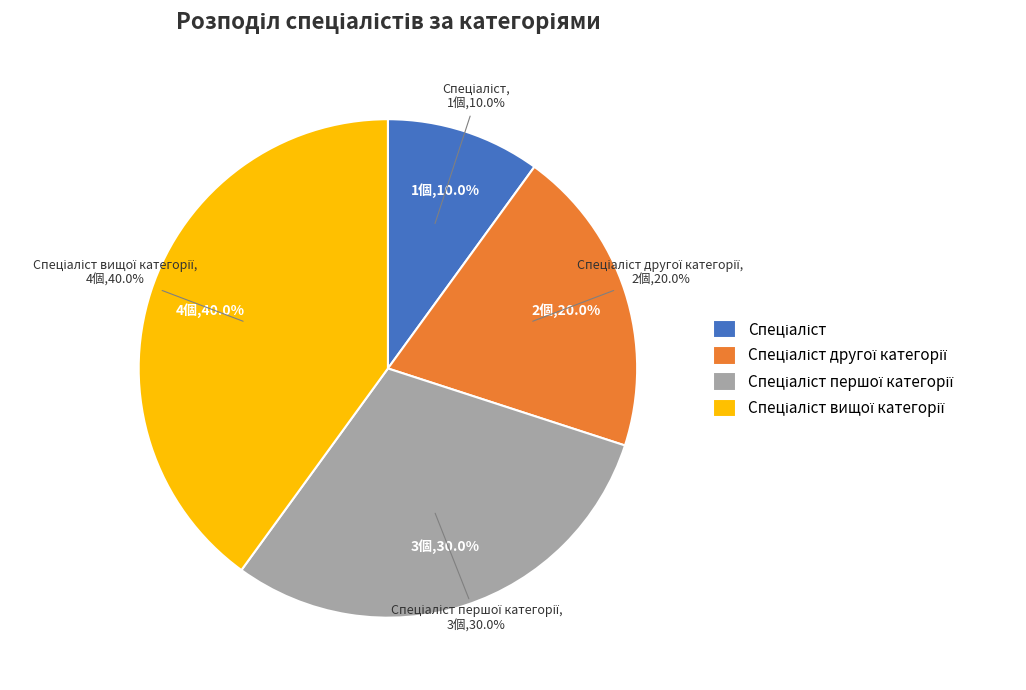

What is the change in value from Спеціаліст to Спеціаліст вищої категорії?

+3